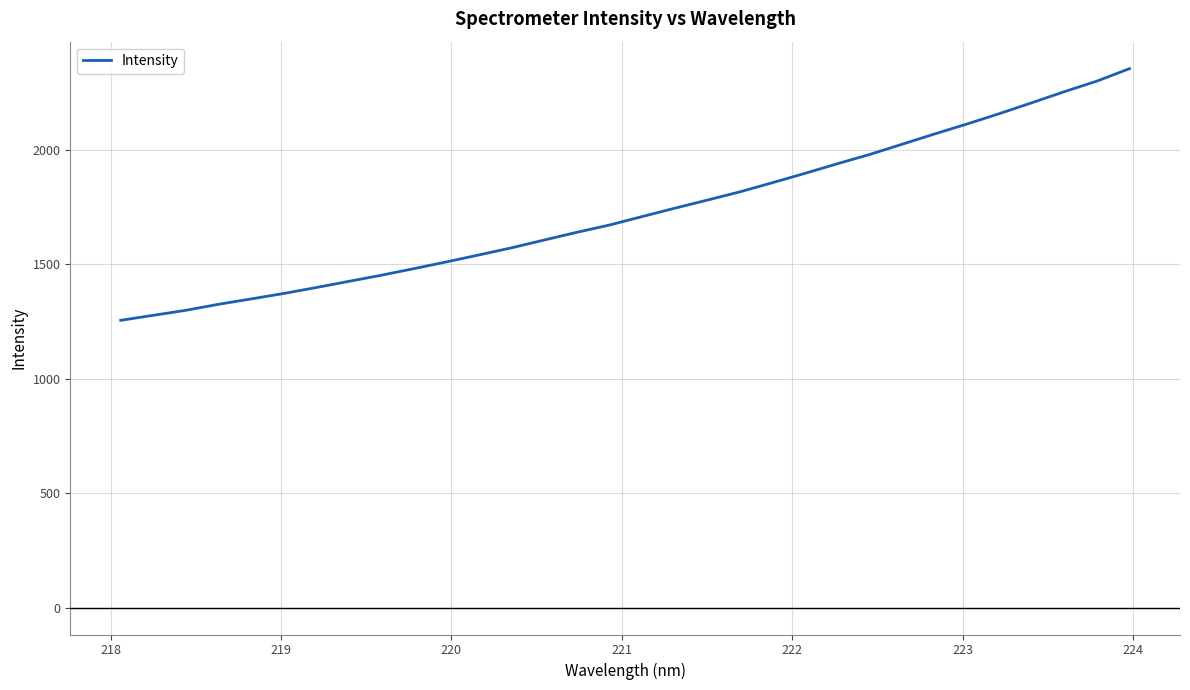

Reading left to right, extract all data points from this chart.

1255.8	1277.6	1299.5	1325.8	1349.2	1373.0	1399.0	1426.0	1452.9	1481.6	1511.1	1541.7	1572.8	1606.7	1640.3	1672.1	1708.8	1745.3	1780.8	1816.7	1856.7	1897.5	1939.8	1980.6	2025.3	2070.3	2114.0	2159.6	2207.2	2255.7	2301.8	2356.2